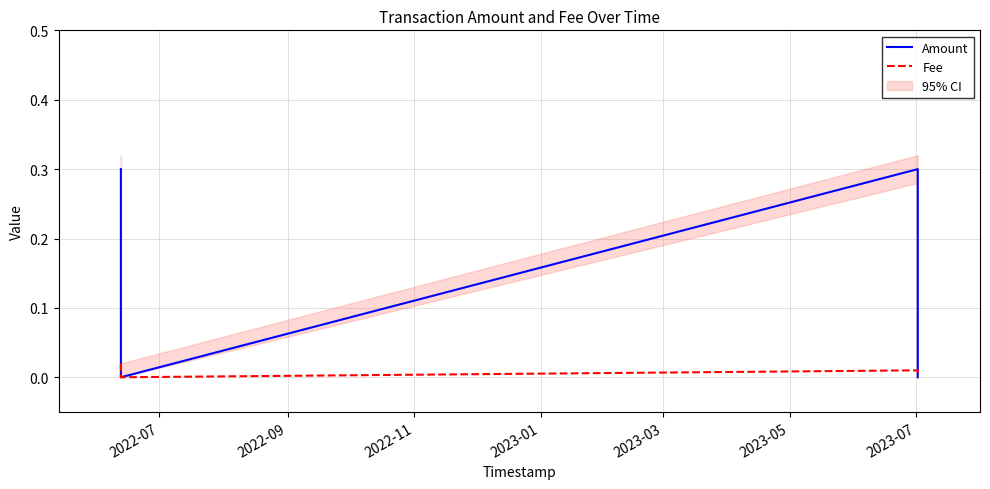

The Fee series shows 0.0 at 2023-05. True or false?

True